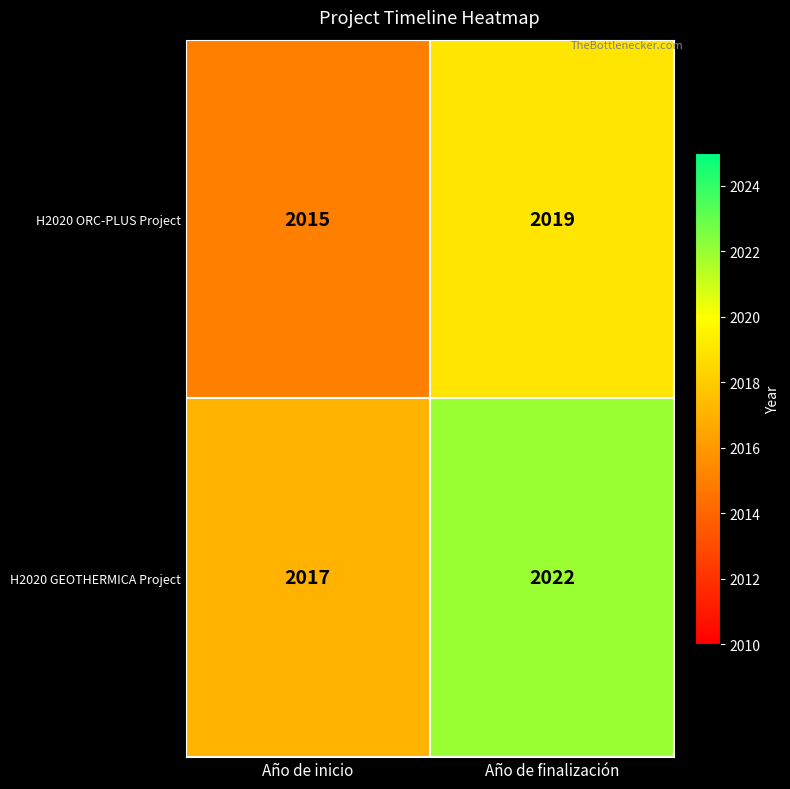

Between Año de inicio and Año de finalización, which series saw the biggest shift?

H2020 GEOTHERMICA Project